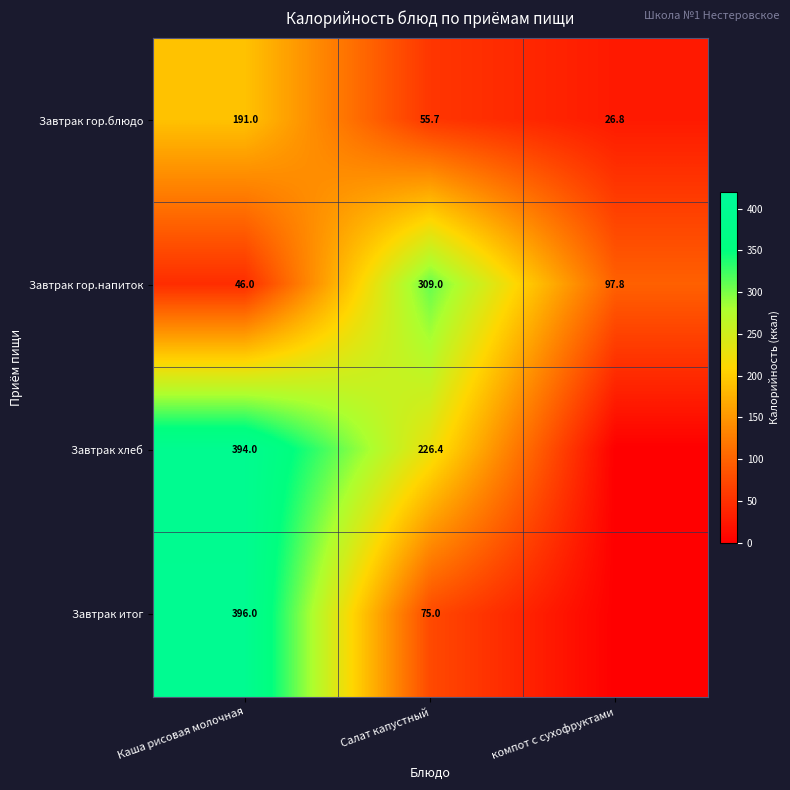

Count the number of categories in the chart.

3